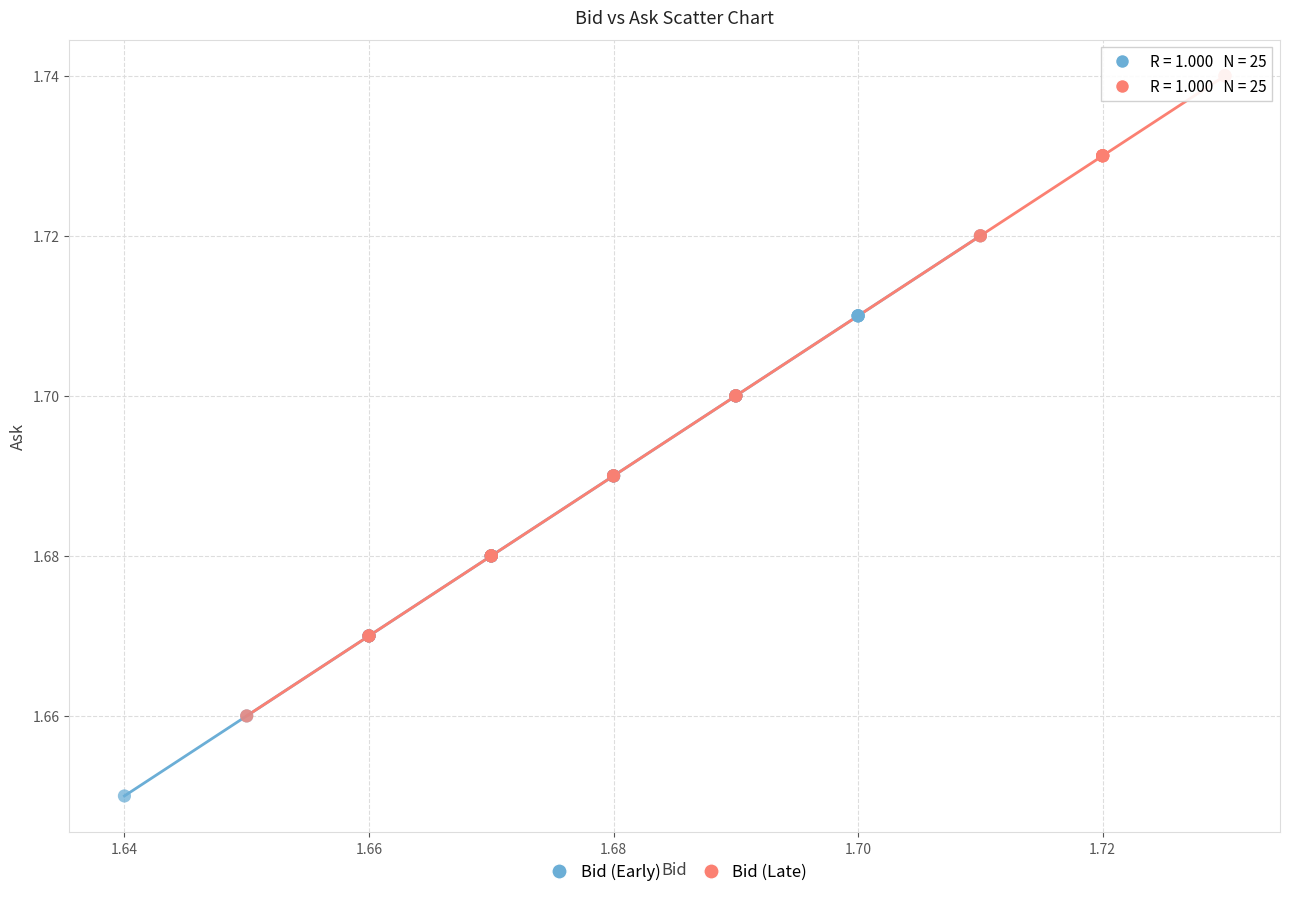

Which series has the largest Y range (max minus min)?

Bid (Late)